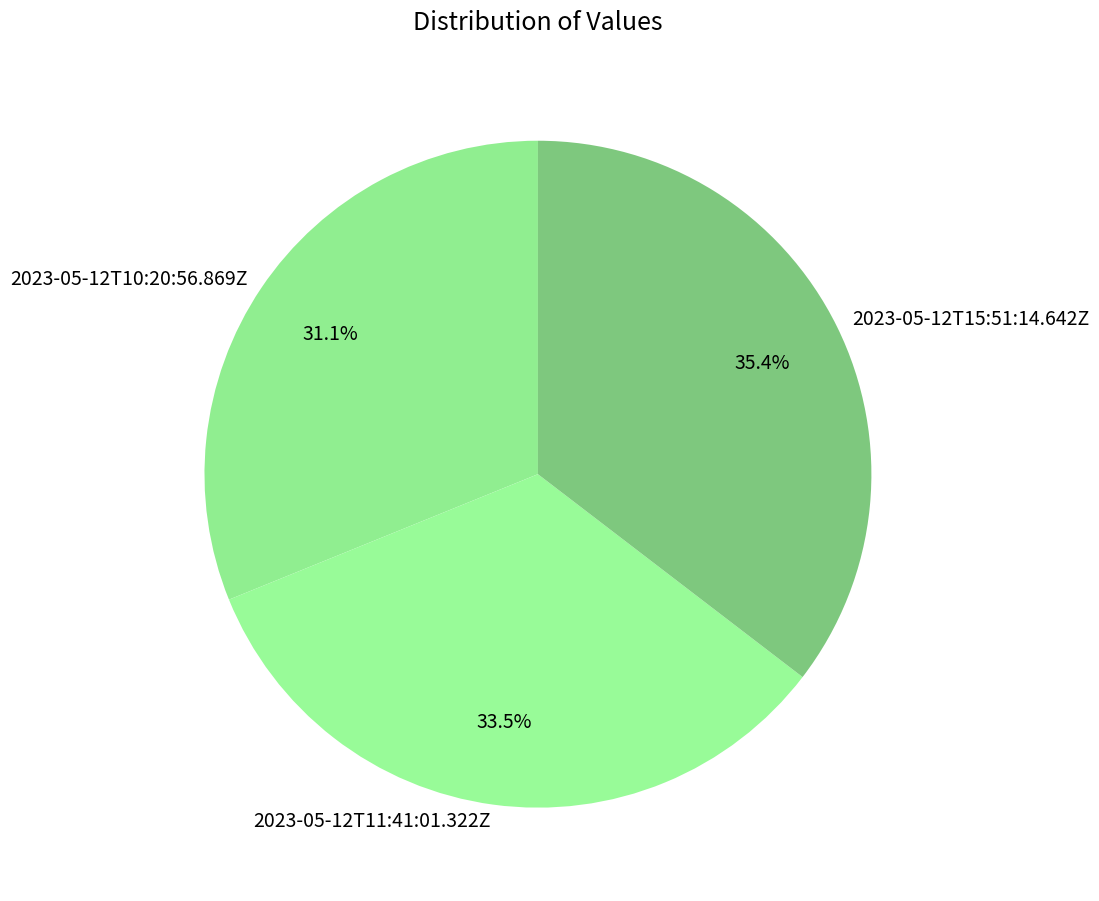

Is it true that 2023-05-12T15:51:14.642Z is 35% of the pie?

True